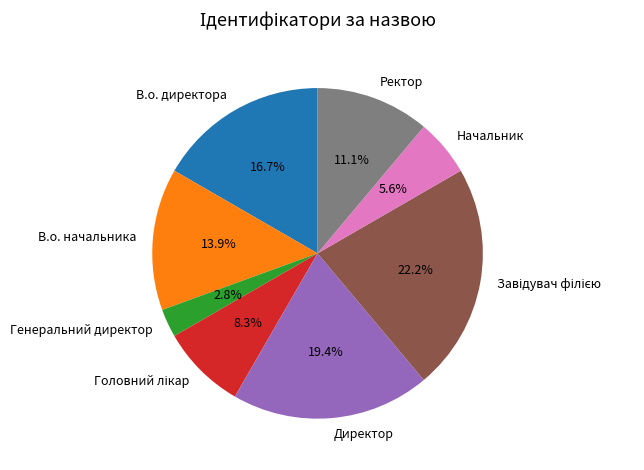

Is there a majority slice in this chart?

No